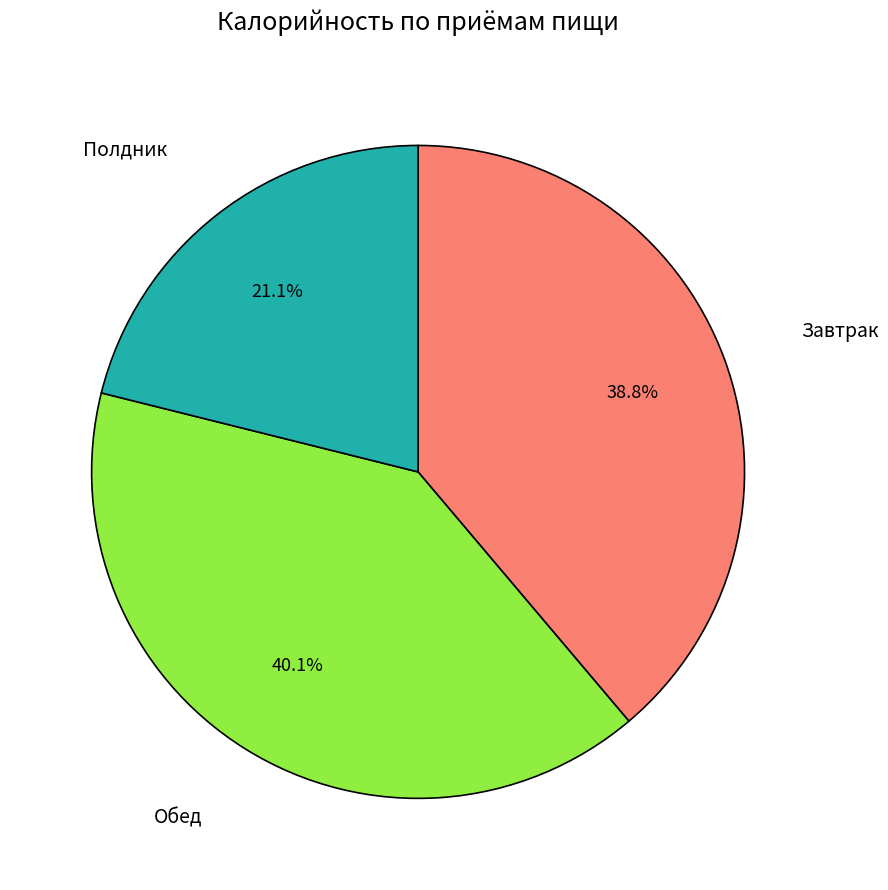

Does any single category account for the majority?

No